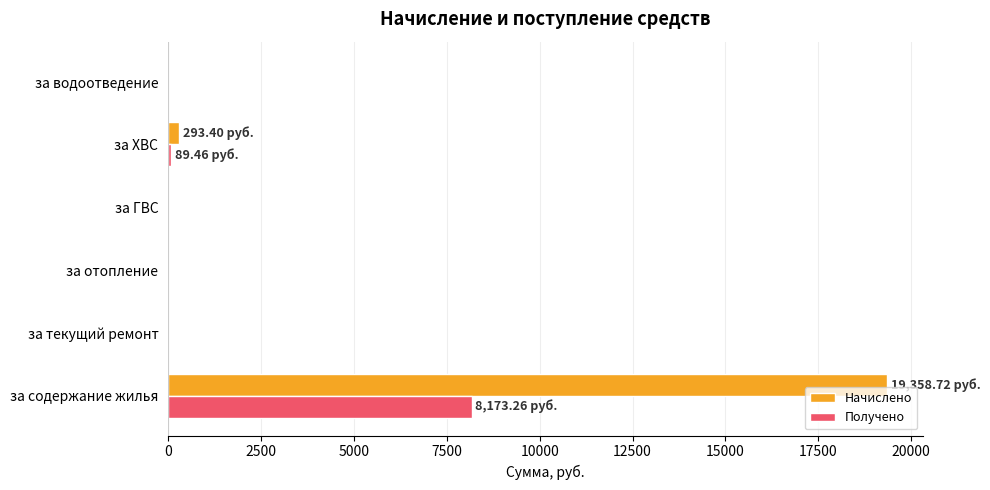

What is the sum of all Начислено values?

19652.1